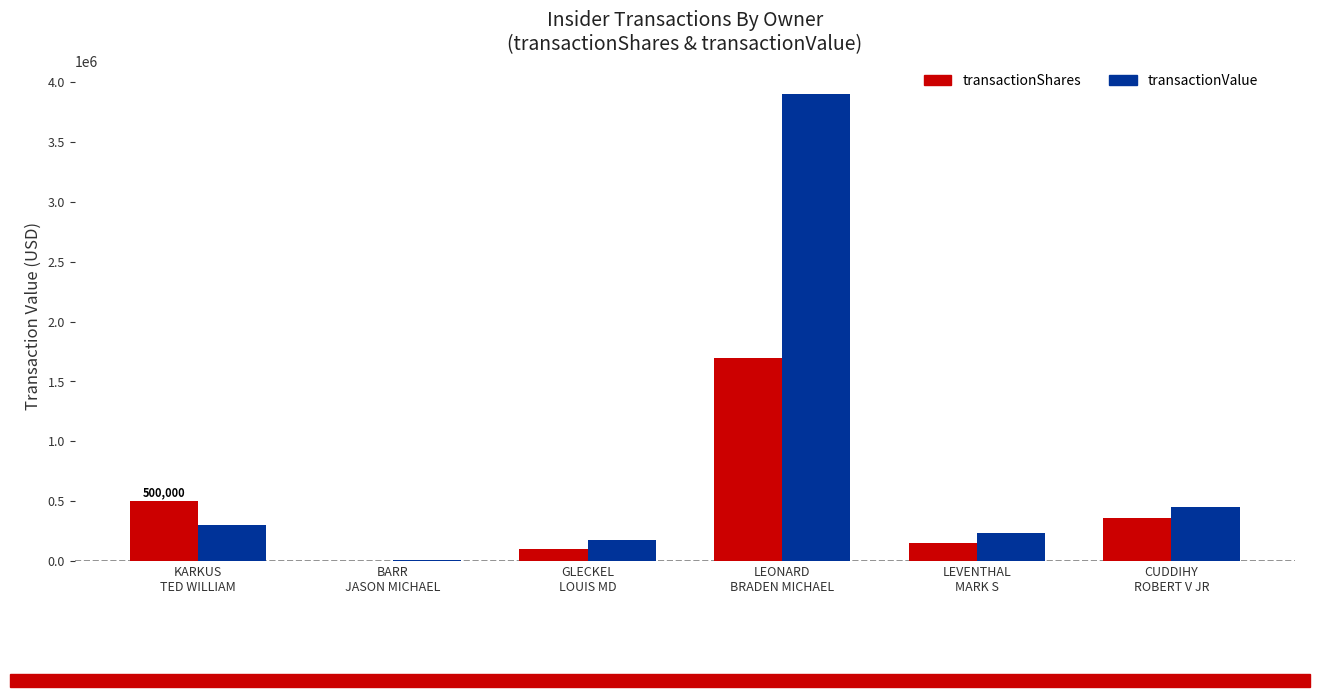

What is the sum of all transactionValue values?

5064148